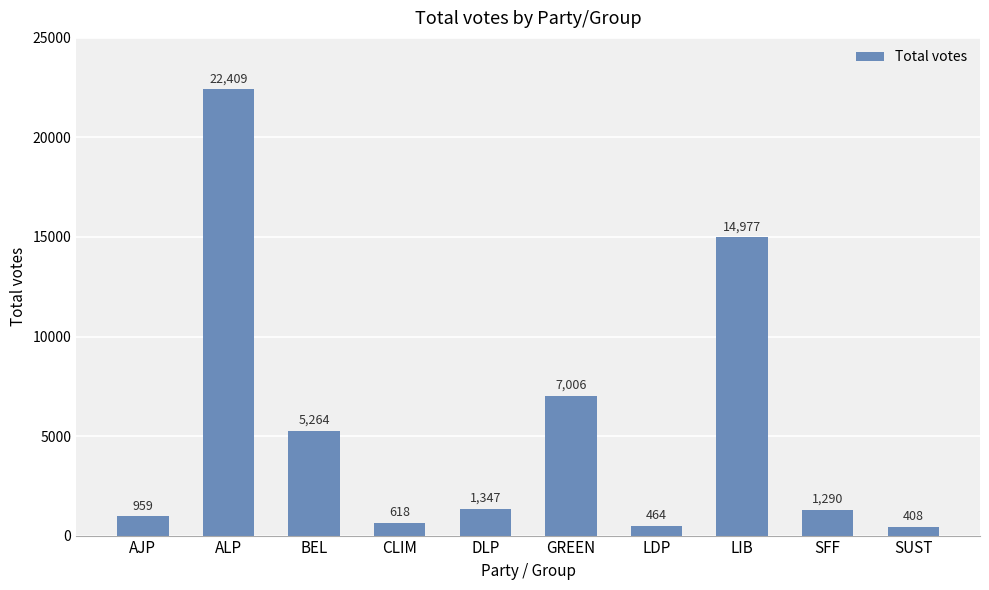

The value at BEL is 5264. True or false?

True